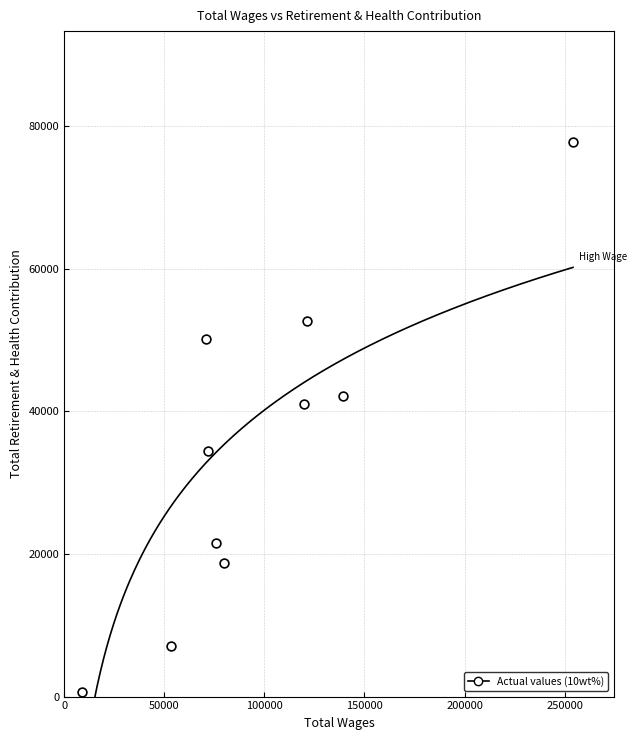

Approximately how many times larger is the value at 254126.0 compared to 9075.0?

111.0